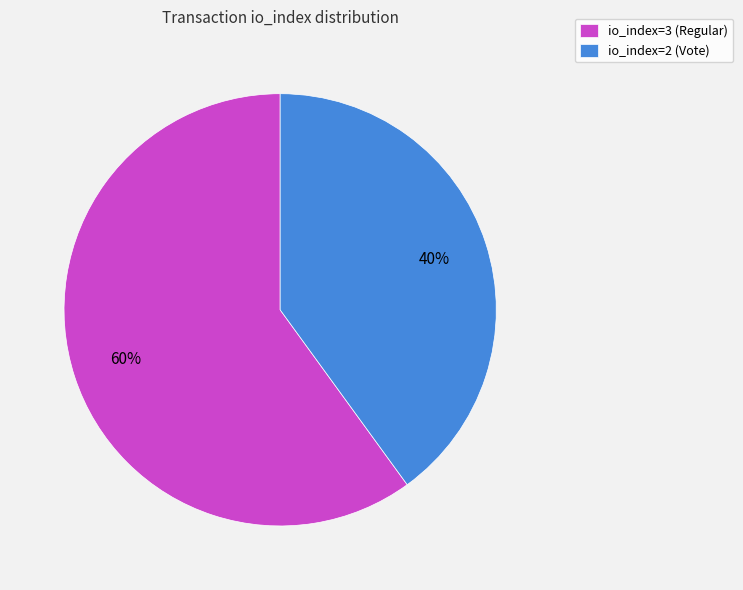

Does any single category account for the majority?

Yes